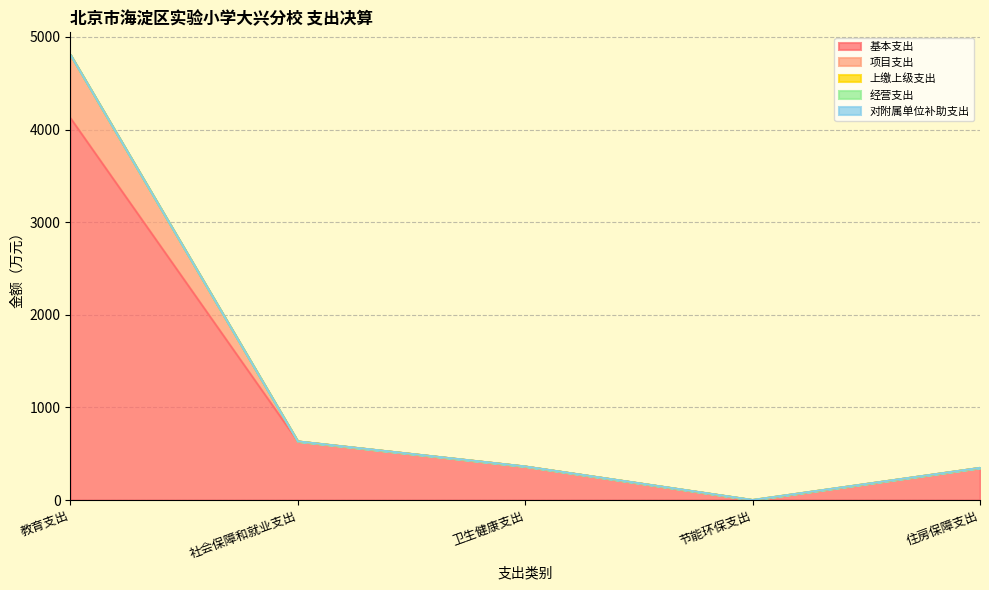

True or false: 基本支出 and 经营支出 cross at least once.

False